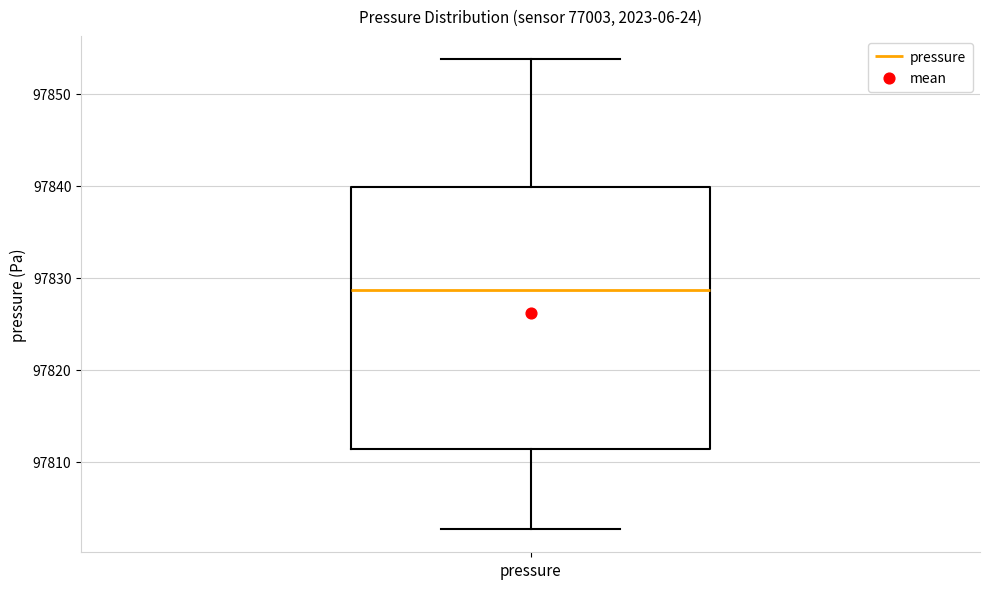

Transcribe this box plot: give where the median line is, the range the box spans, and where the two whiskers end, as read against the y-axis. The values are not printed on the chart, so give them approximately, as read against the axis.

median 97829, box 97811 to 97840, whiskers 97803 to 97854